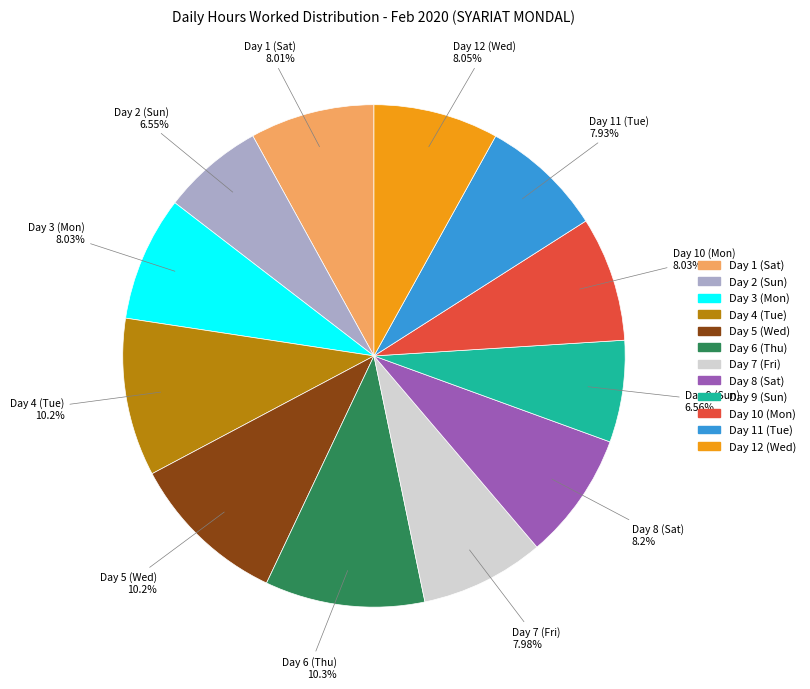

How many slices are in this pie chart?

12